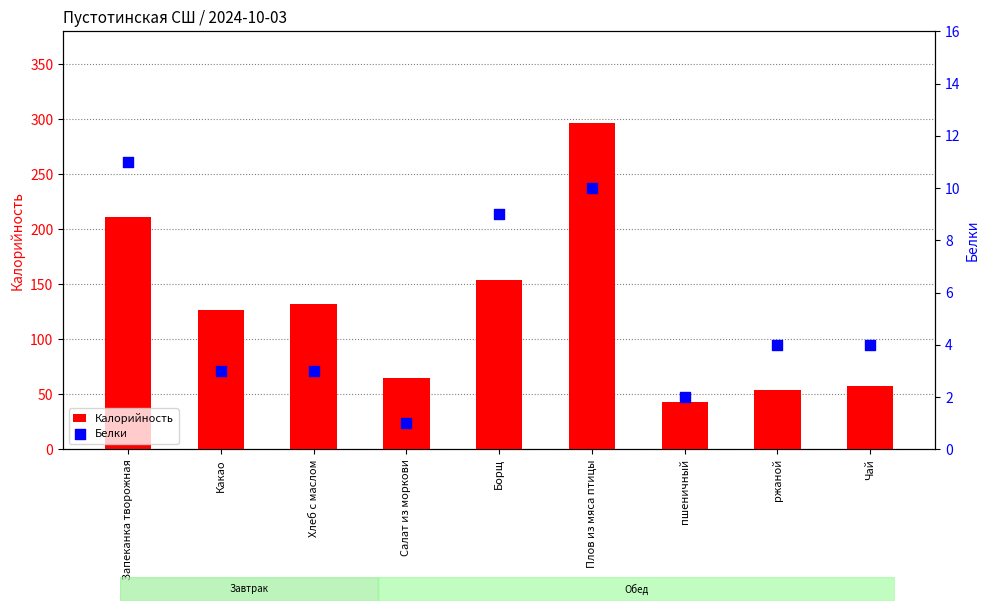

What is the total value across all series at ржаной?

58.3